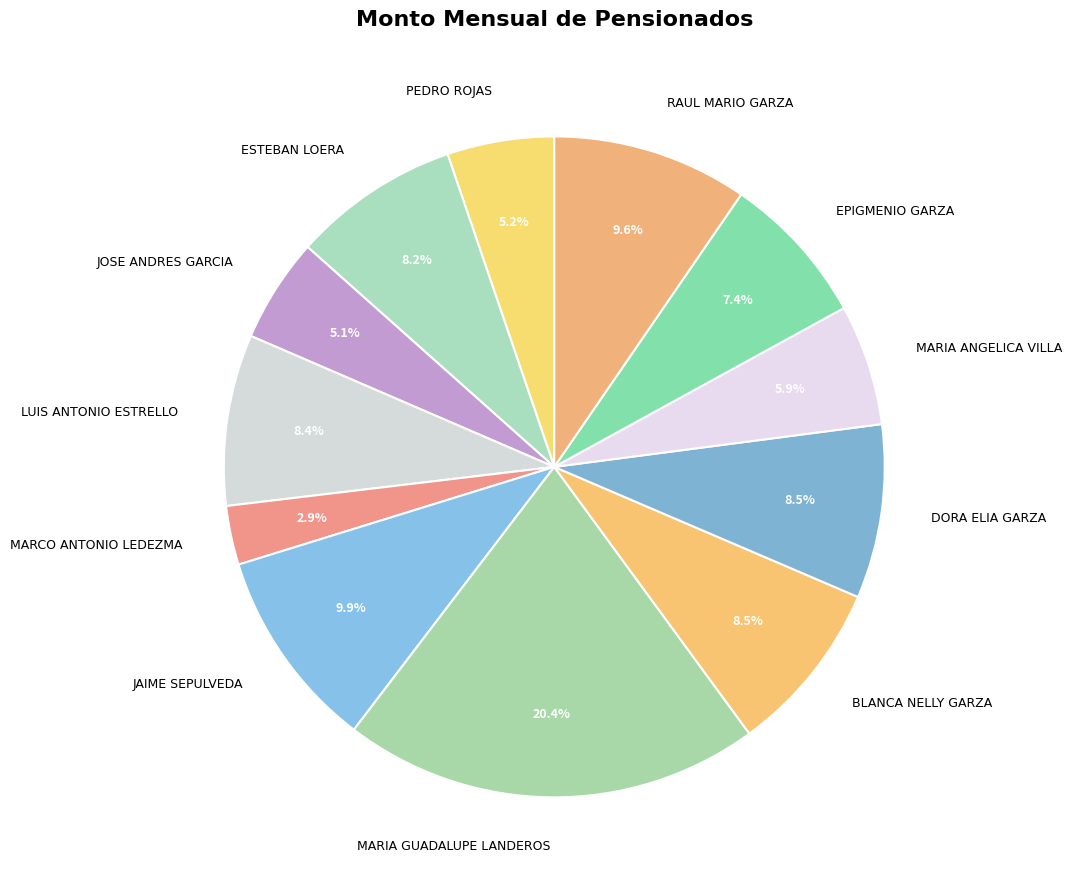

Between MARIA ANGELICA VILLA and BLANCA NELLY GARZA, which is larger?

BLANCA NELLY GARZA